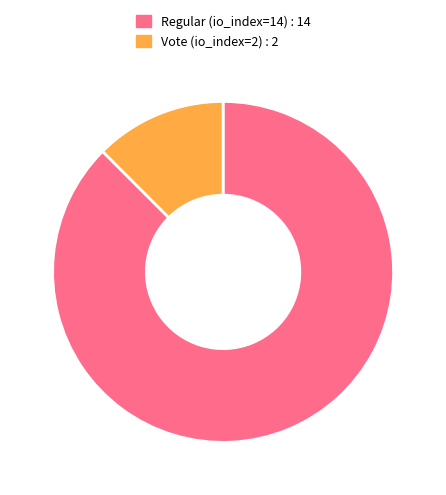

Which category has the smallest portion of the pie?

Vote (io_index=2)